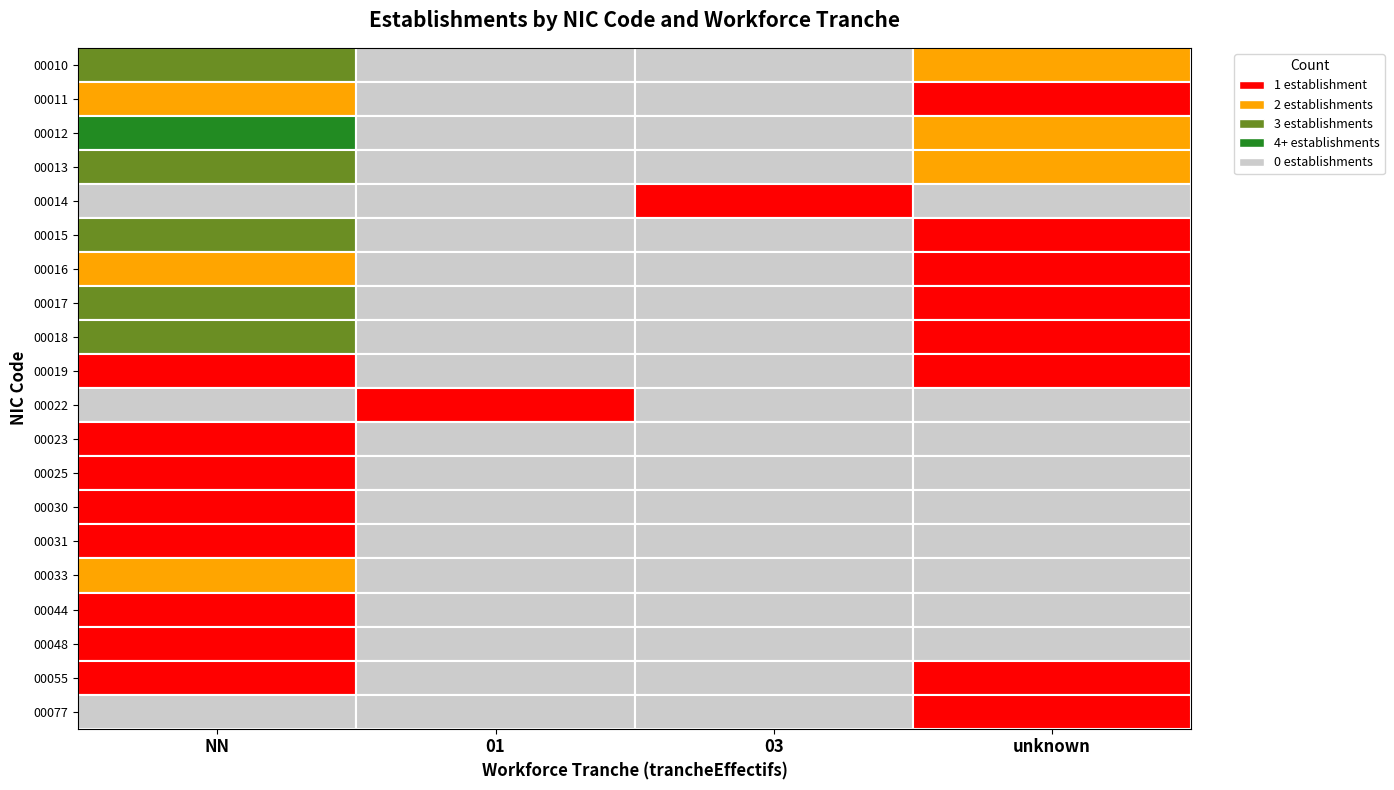

At which category does the chart reach its peak across all series?

NN